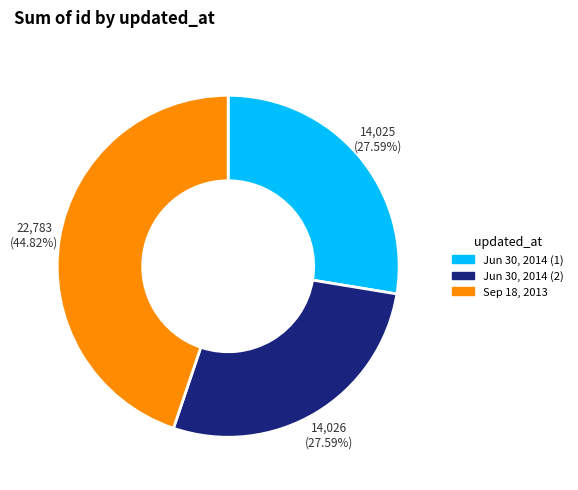

Does any single category account for the majority?

No